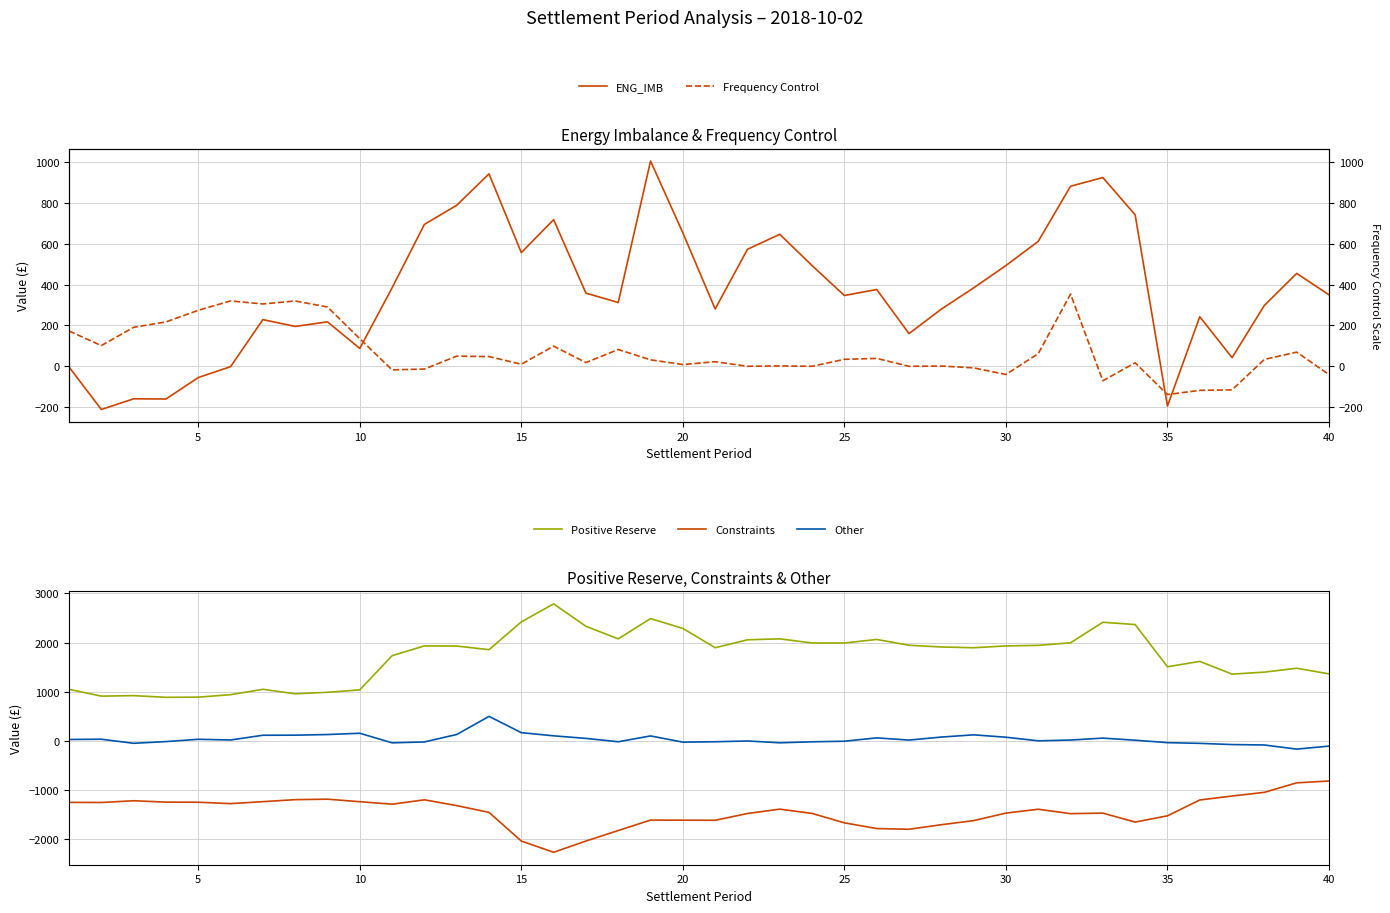

What is the maximum value for Positive Reserve?

2785.9